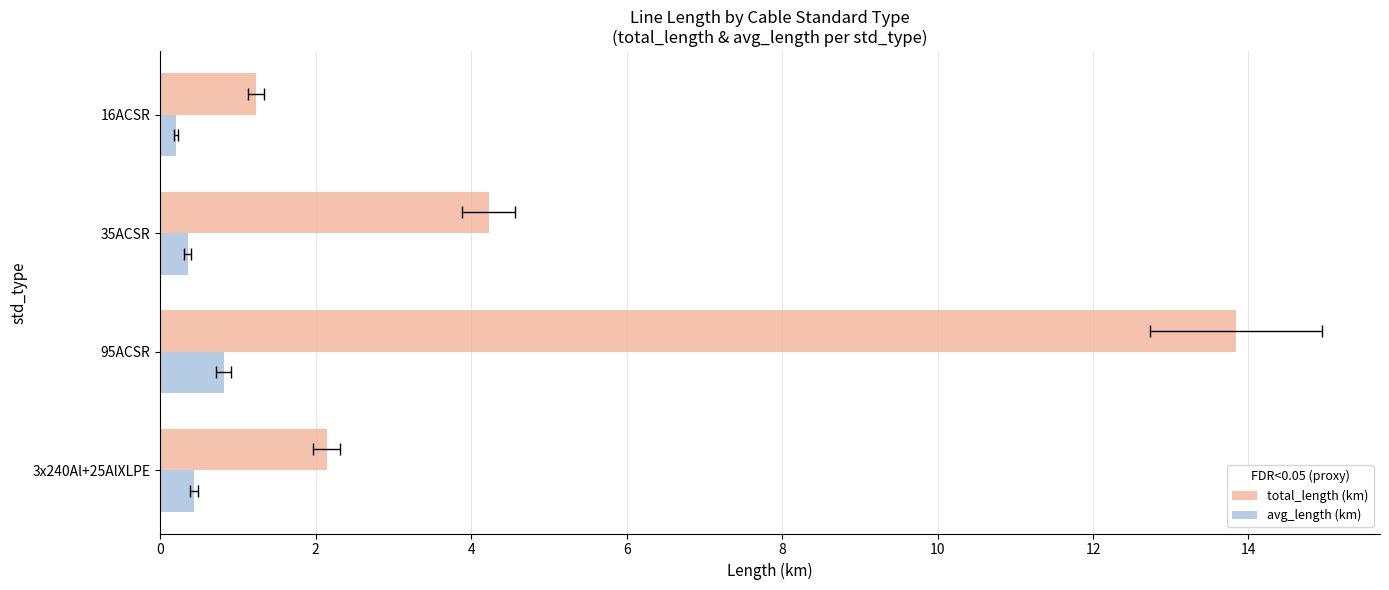

What is the spread (max minus min) of values at 3x240Al+25AlXLPE?

1.7